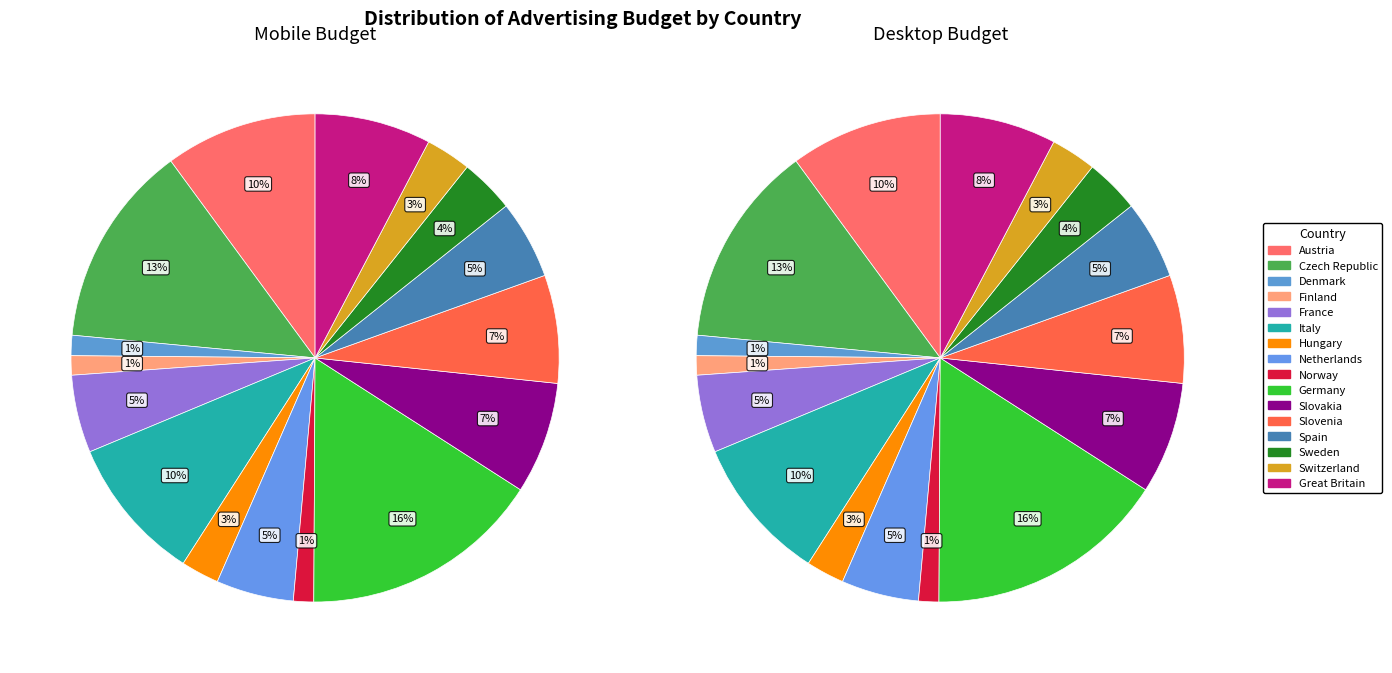

To the nearest percent, what is the difference between the largest and smallest slice percentages?

15%